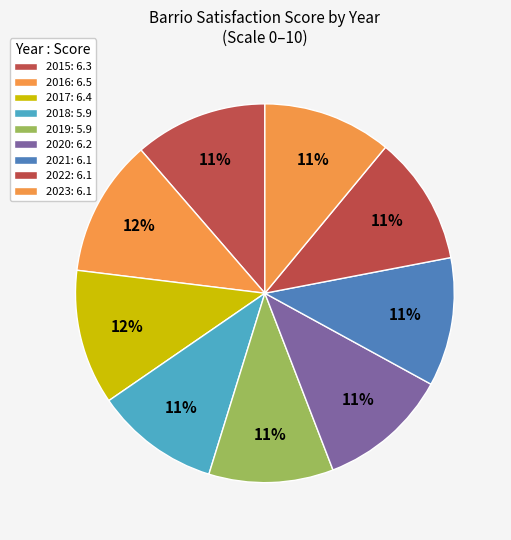

Is there any slice that represents more than half of the pie?

No